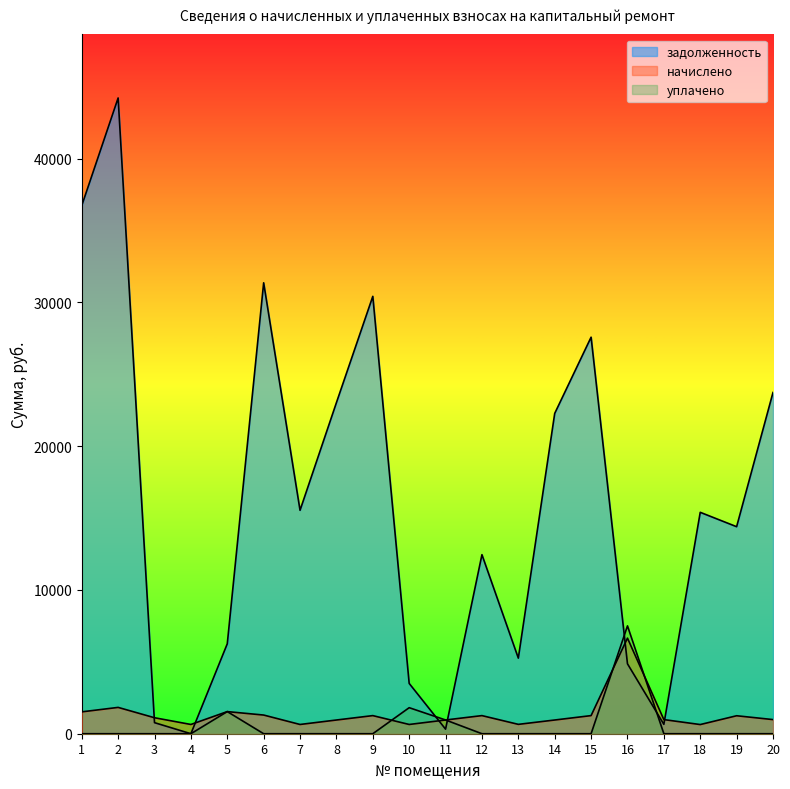

List the series in order of their peak value, highest first.

задолженность, уплачено, начислено